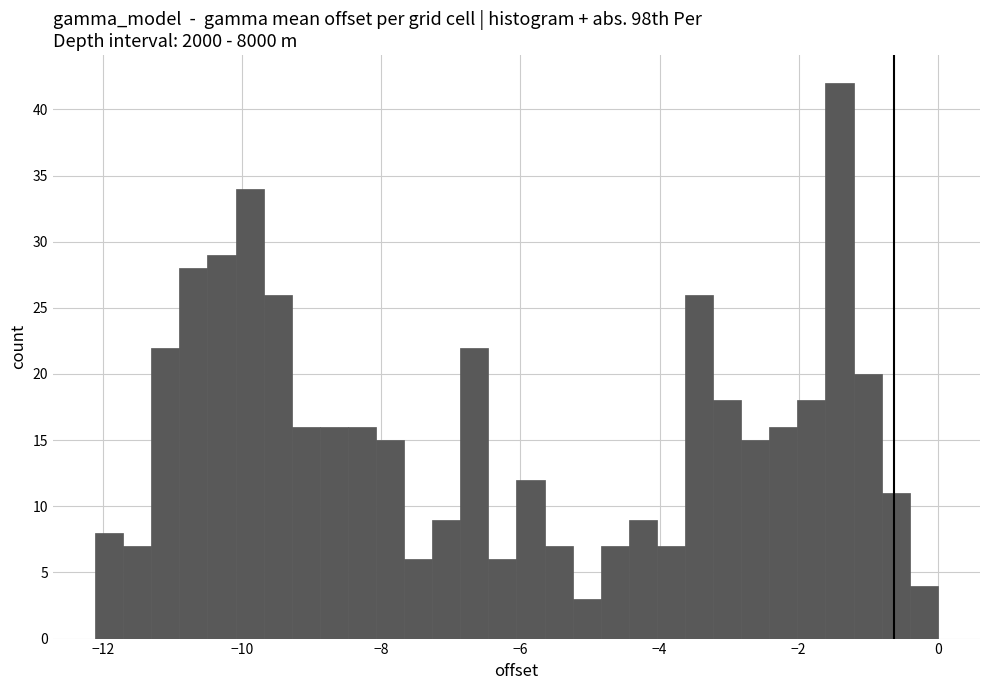

Read against the x-axis, roughly where is the centre of the tallest bar?

-1.4